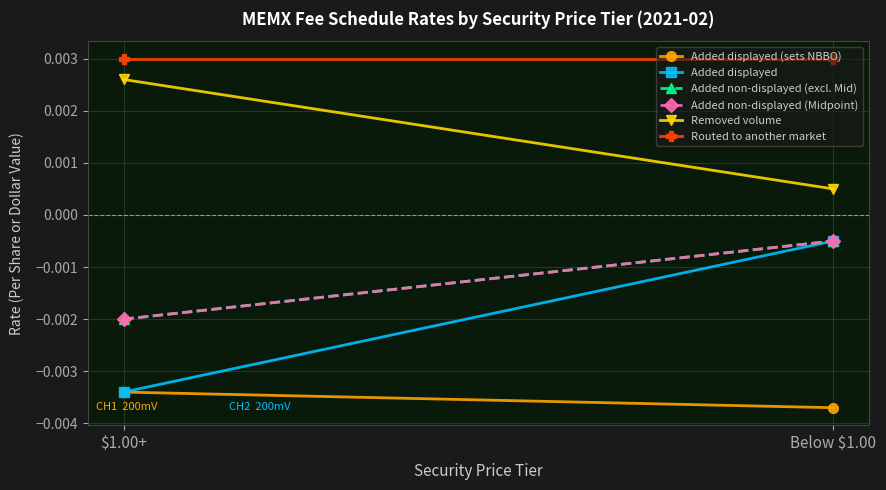

At which label does Added non-displayed (Midpoint) reach its minimum?

$1.00+